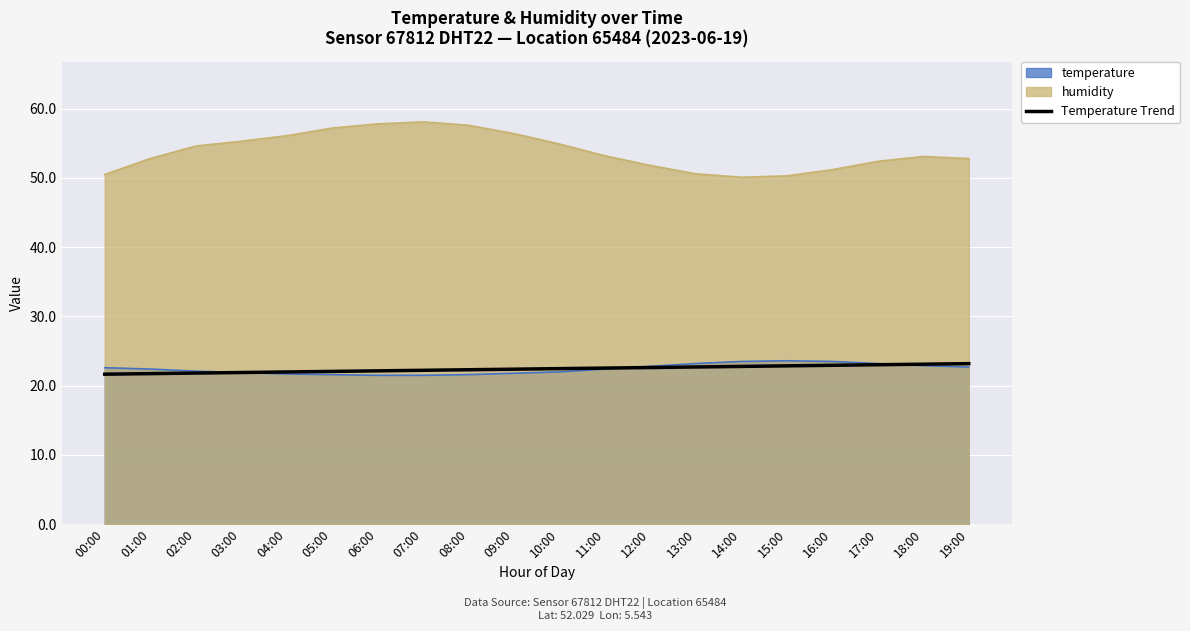

What position from the right is 00:00?

20